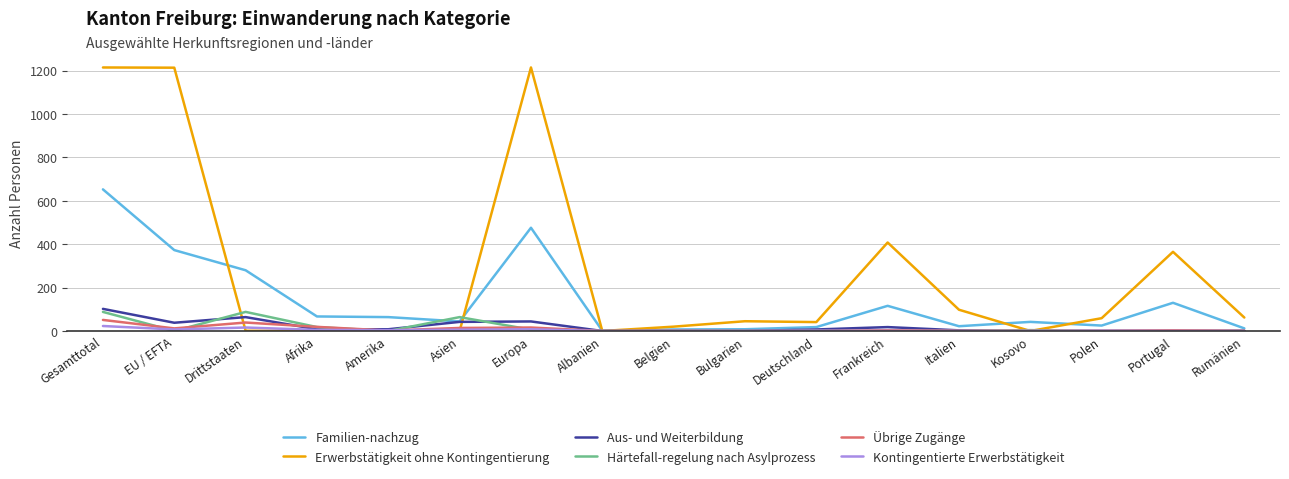

Where do Übrige Zugänge and Erwerbstätigkeit ohne Kontingentierung first cross each other?

EU / EFTA and Drittstaaten